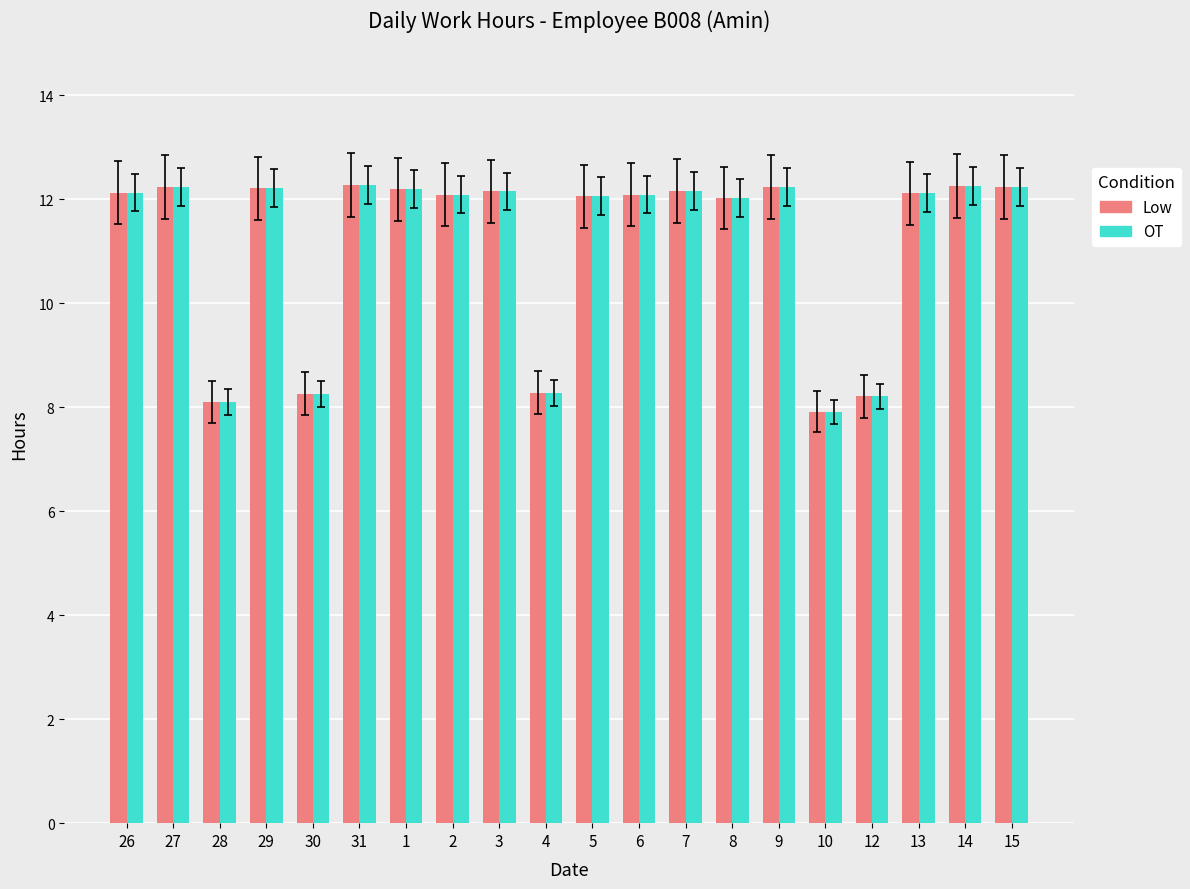

What is the label of the 3rd bar from the left?

28